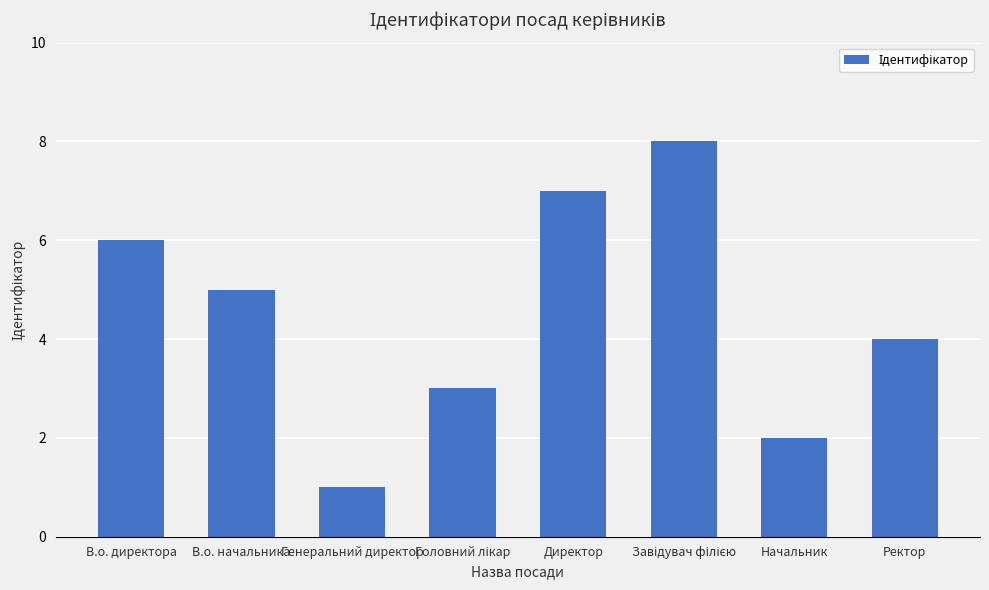

What position from the left is Генеральний директор?

3